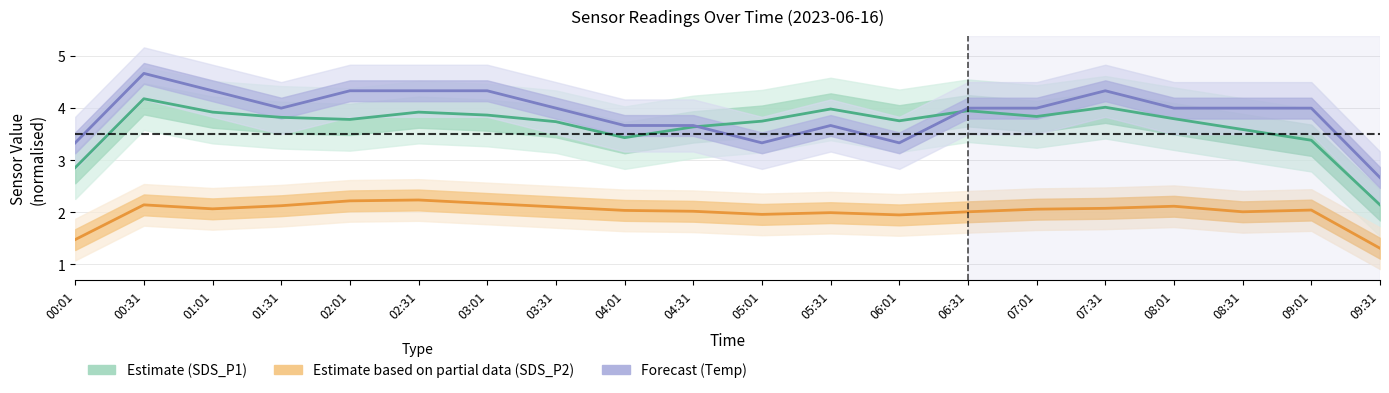

The value of Estimate (SDS_P1) at 07:01 is 3.8. True or false?

True